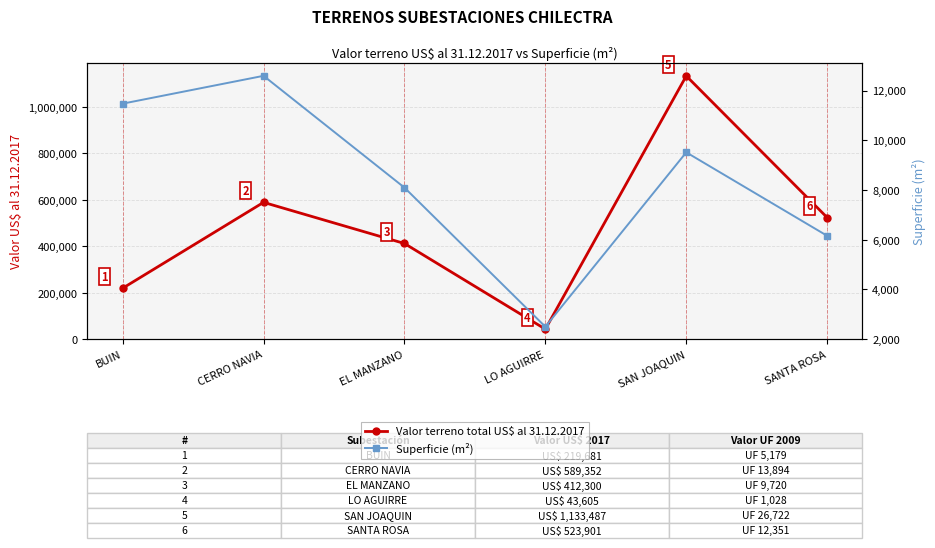

Reading left to right, what are all the values shown in this chart?

Valor terreno total US$ al 31.12.2017: BUIN=219681.5	CERRO NAVIA=589352.0	EL MANZANO=412300.4	LO AGUIRRE=43605.4	SAN JOAQUIN=1133486.8	SANTA ROSA=523901.5
Superficie (m²): BUIN=11480.0	CERRO NAVIA=12600.0	EL MANZANO=8100.0	LO AGUIRRE=2500.0	SAN JOAQUIN=9520.0	SANTA ROSA=6160.0